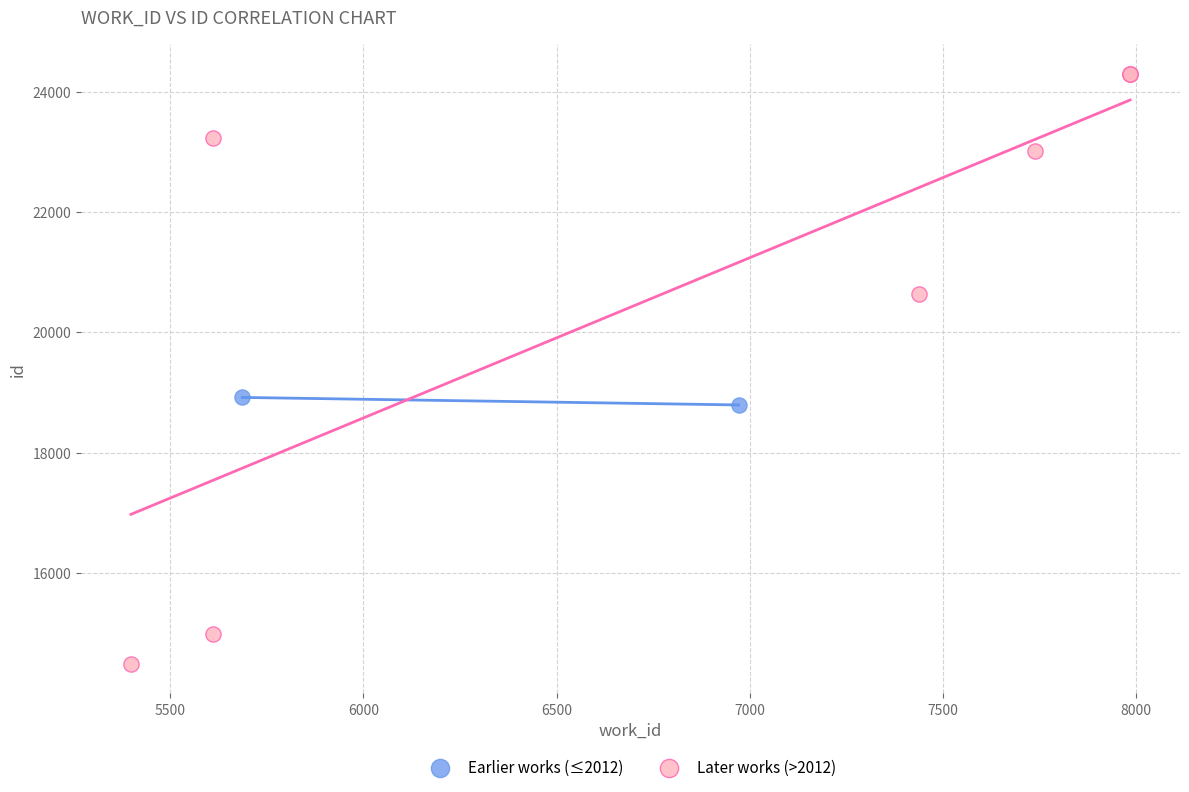

Which series contains the lowest Y value?

Later works (>2012)